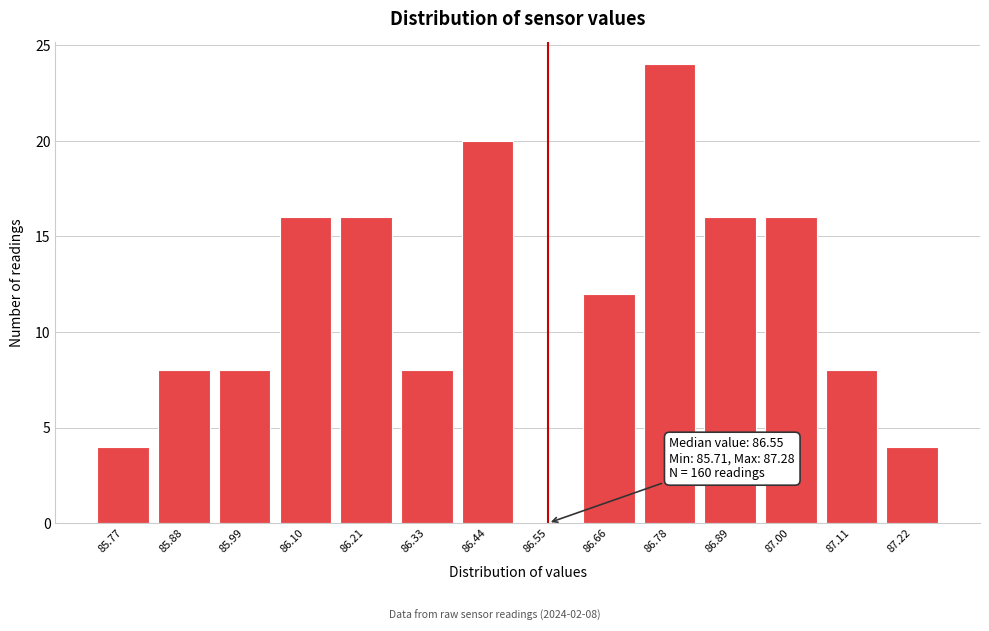

Reading left to right, list all the values displayed in this chart.

85.77=4	85.88=8	85.99=8	86.10=16	86.21=16	86.33=8	86.44=20	86.55=0	86.66=12	86.78=24	86.89=16	87.00=16	87.11=8	87.22=4